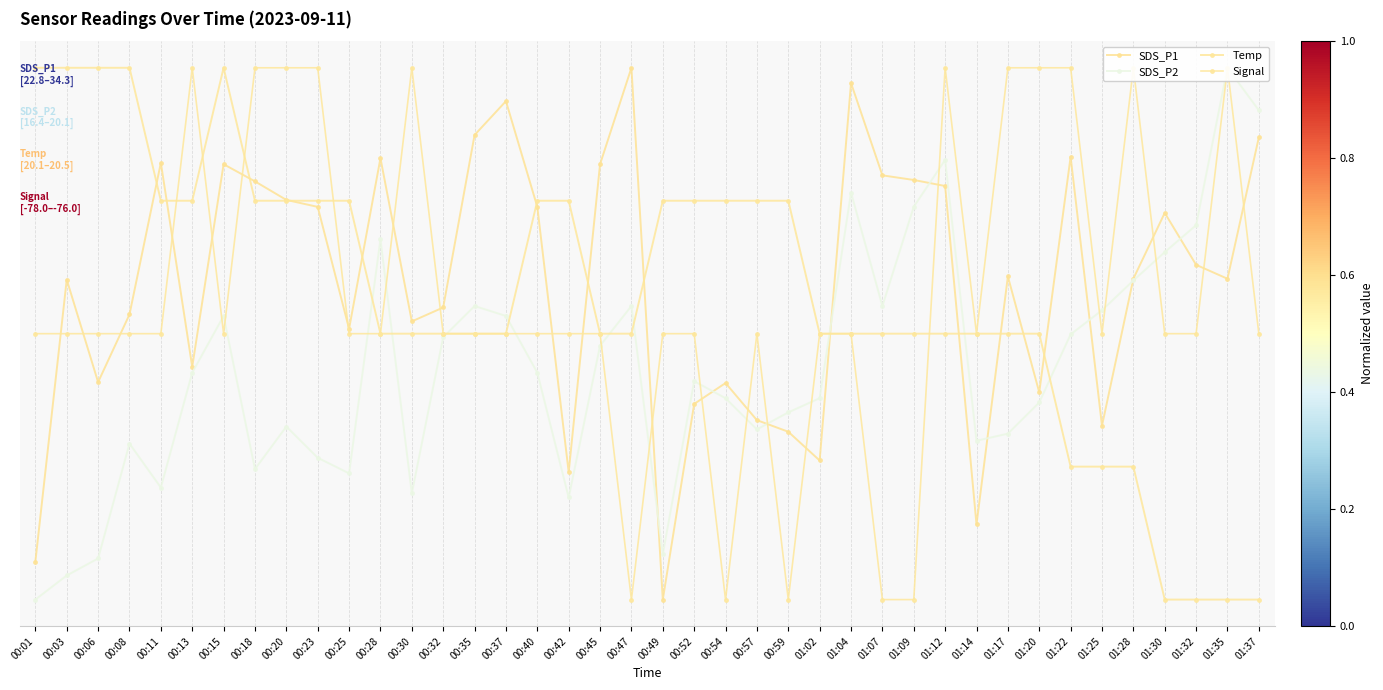

What value does the Signal series have at 00:35?

0.5